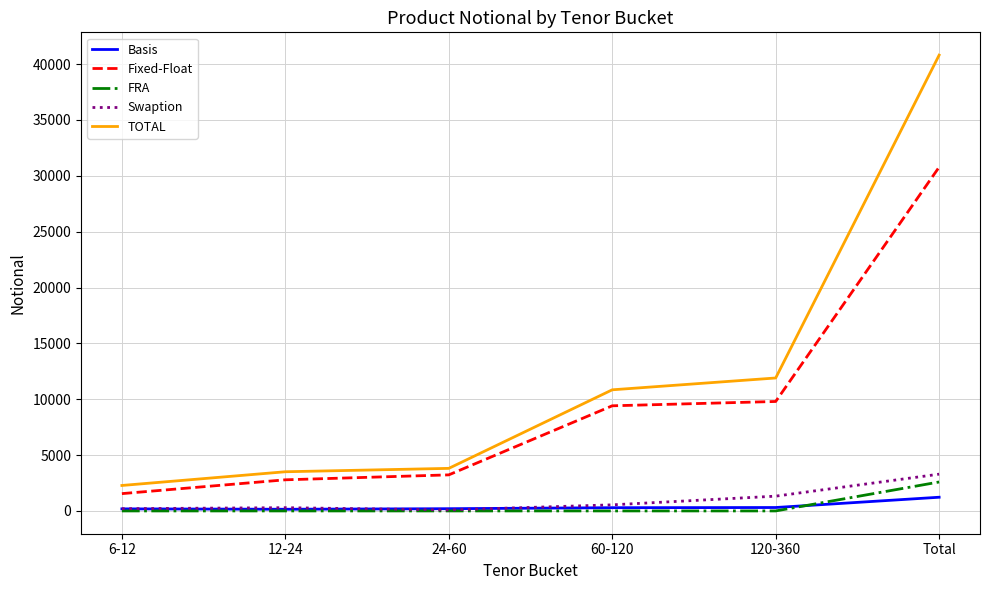

Rank the series by their maximum value, from highest to lowest.

TOTAL, Fixed-Float, Swaption, FRA, Basis